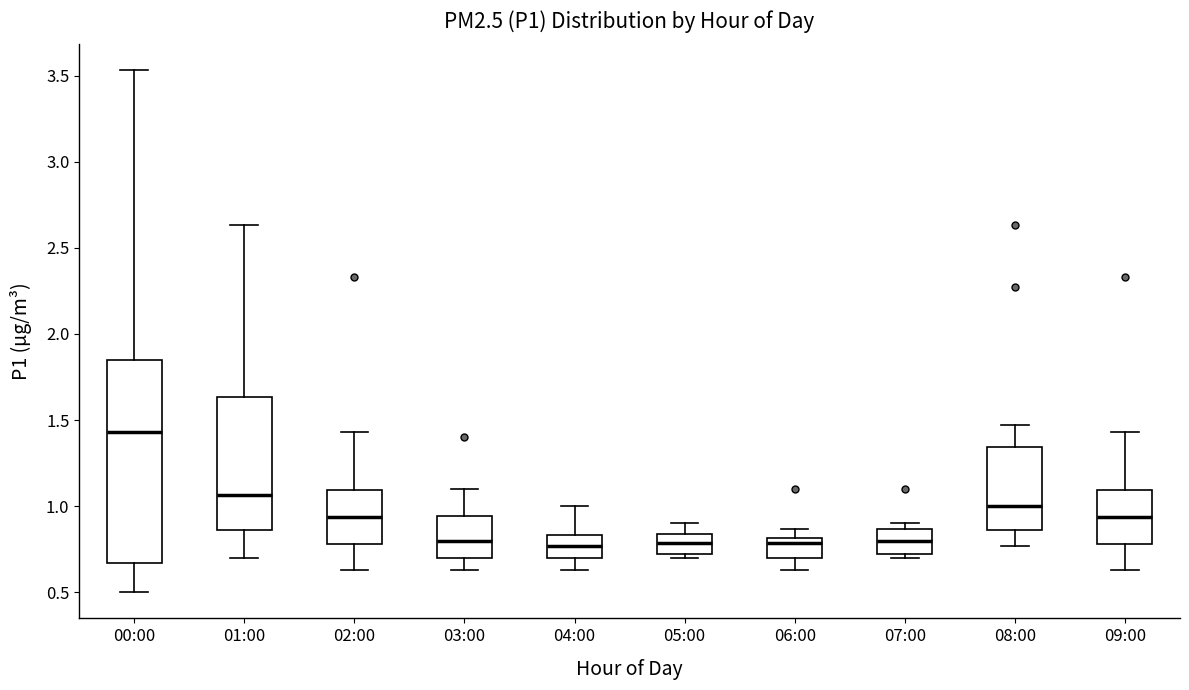

Which box is the tallest, from its lower edge to its upper edge?

00:00